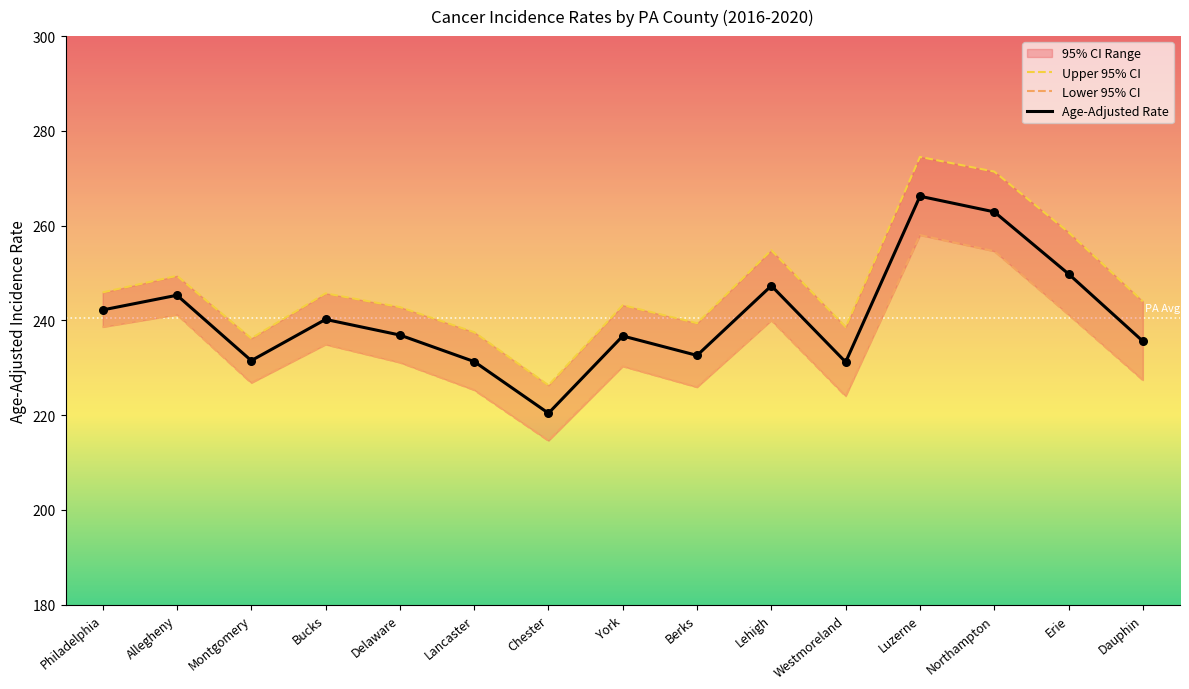

What is the total value across all series at Philadelphia?

726.7